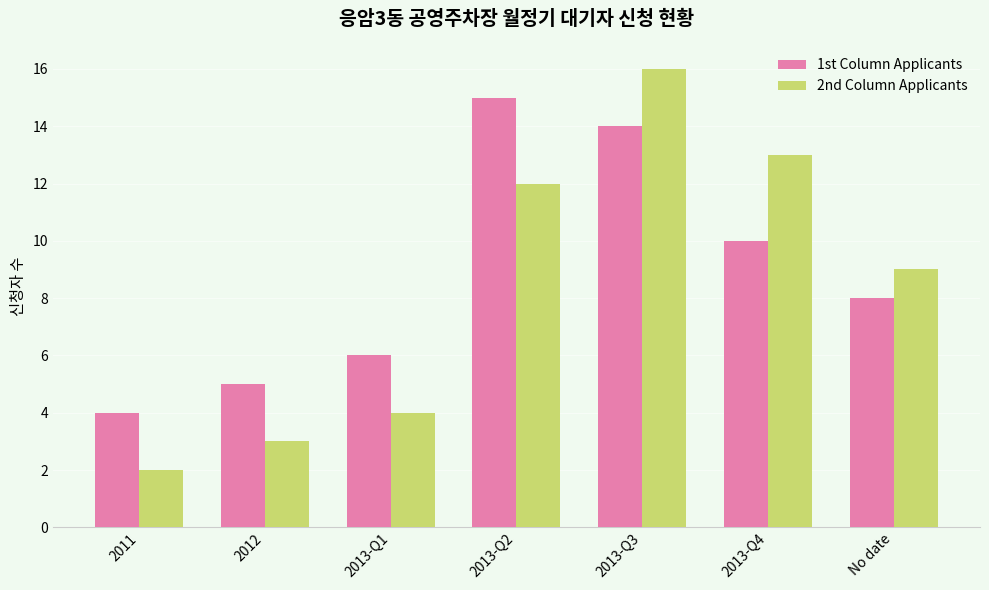

What is the sum of the 1st Column Applicants values at No date and 2013-Q1?

14